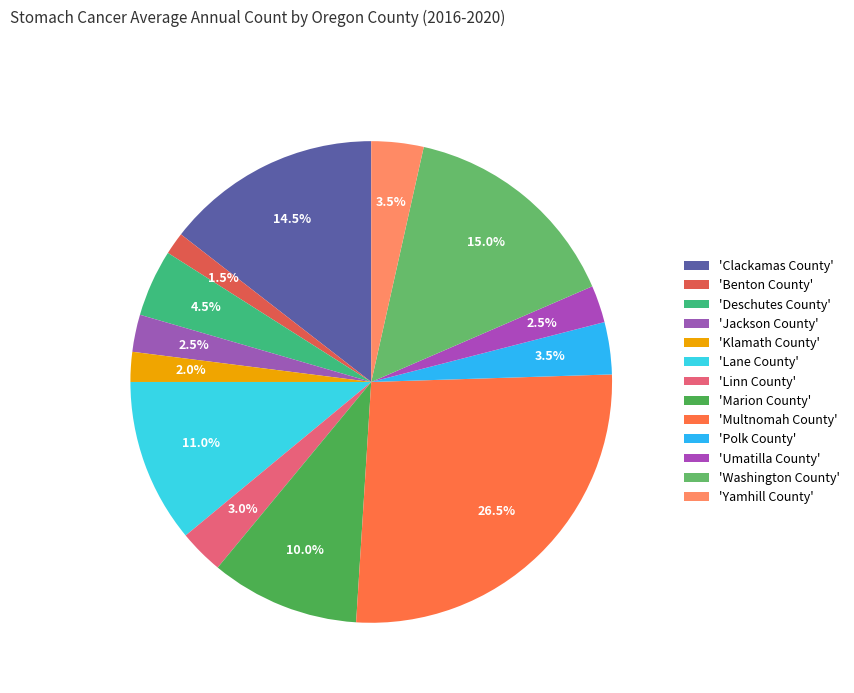

Is there a majority slice in this chart?

No